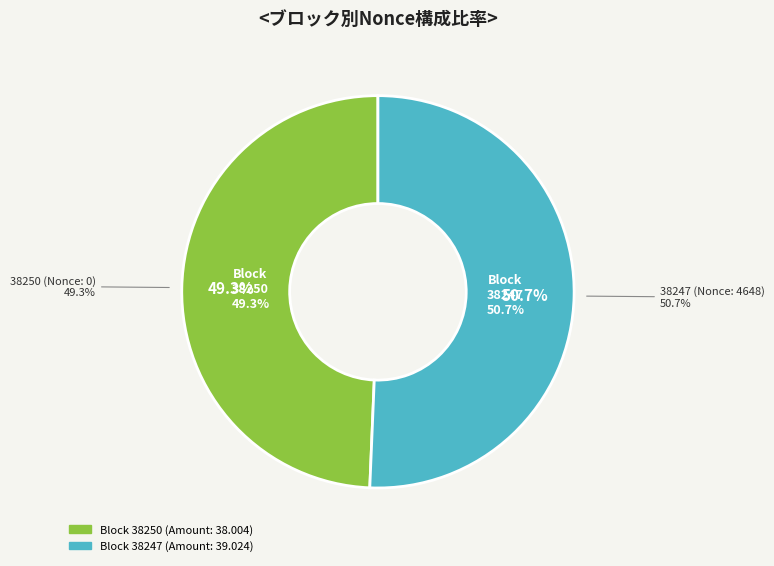

What percentage do 38250 and 38247 together represent?

100.0%